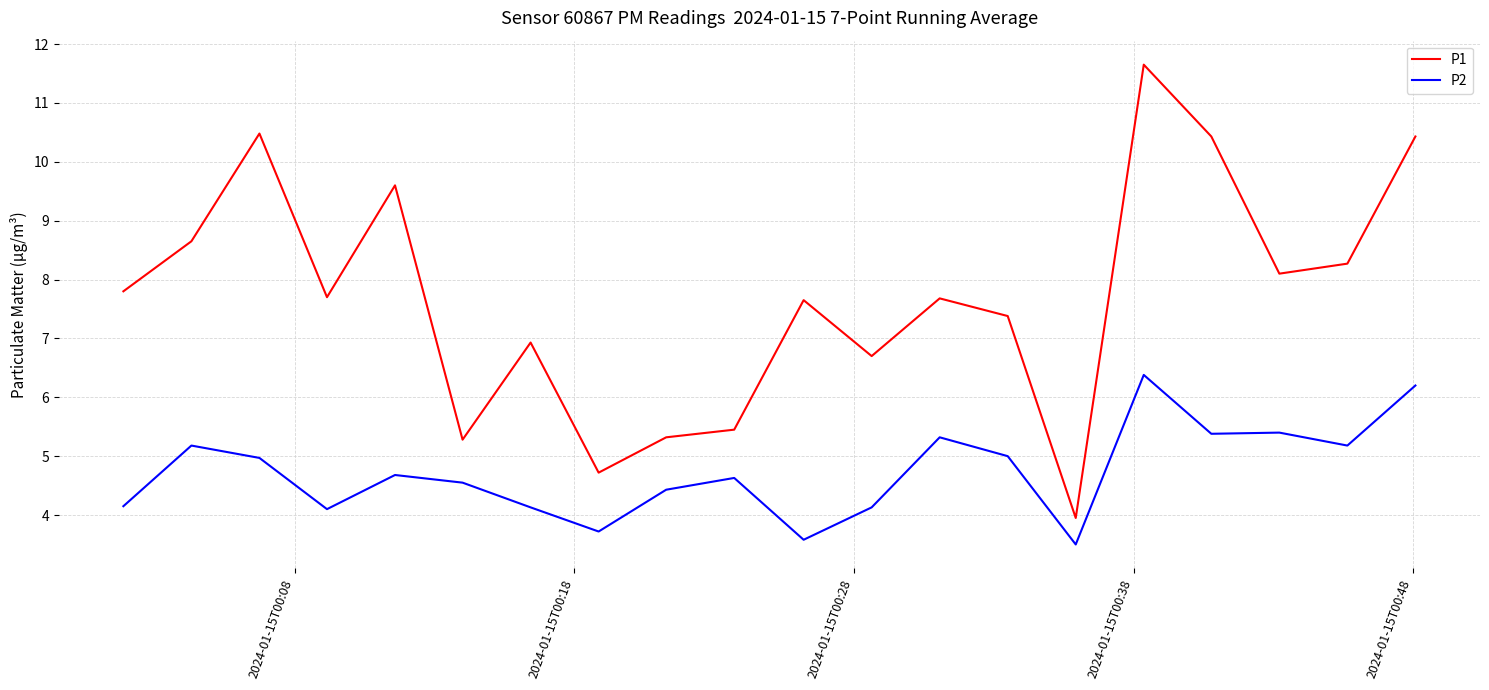

Rank the series by their average value, from lowest to highest.

P2, P1